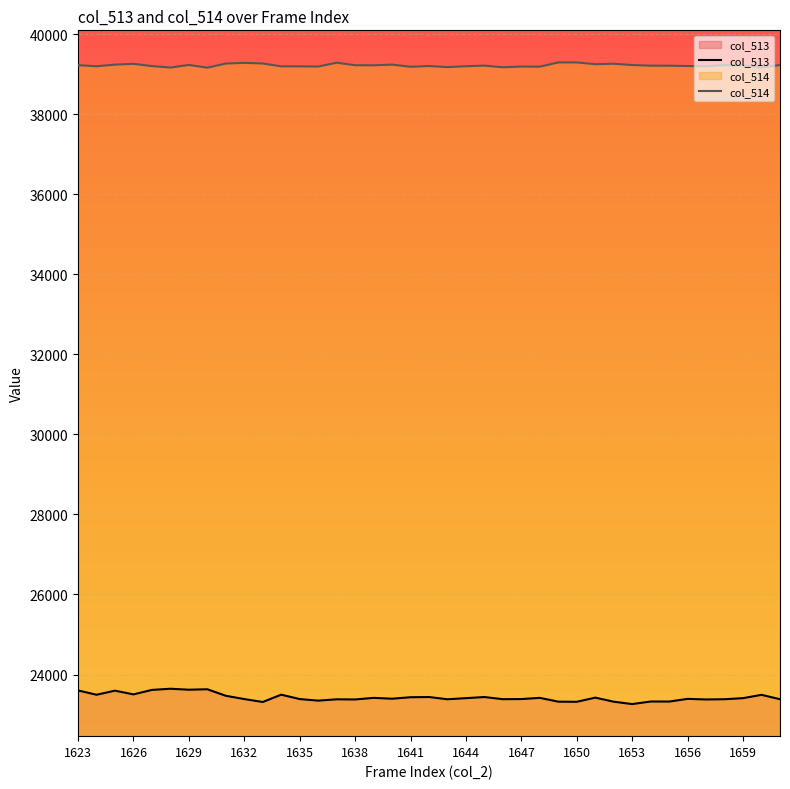

Rank the series at 31 from lowest to highest value.

col_513, col_514